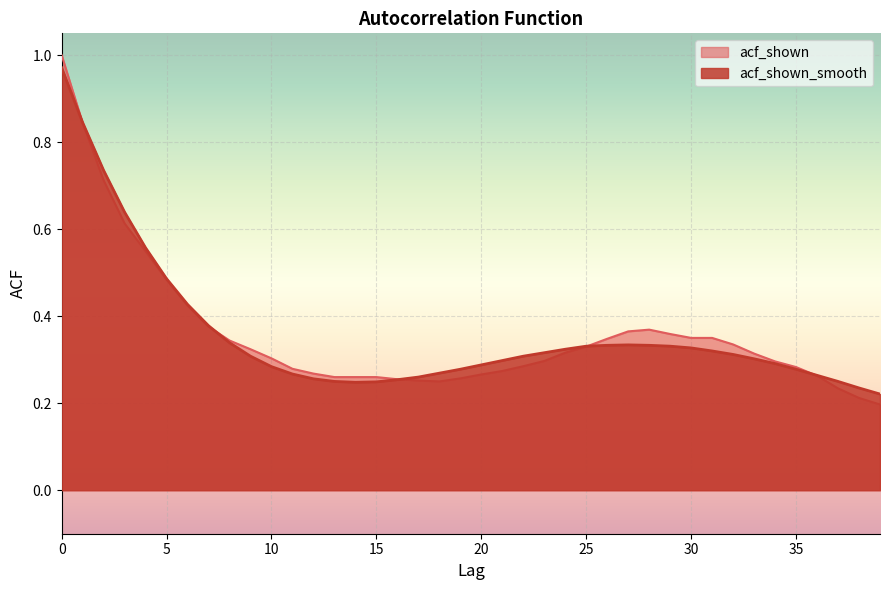

The acf_shown series shows 0.3 at 10. True or false?

True